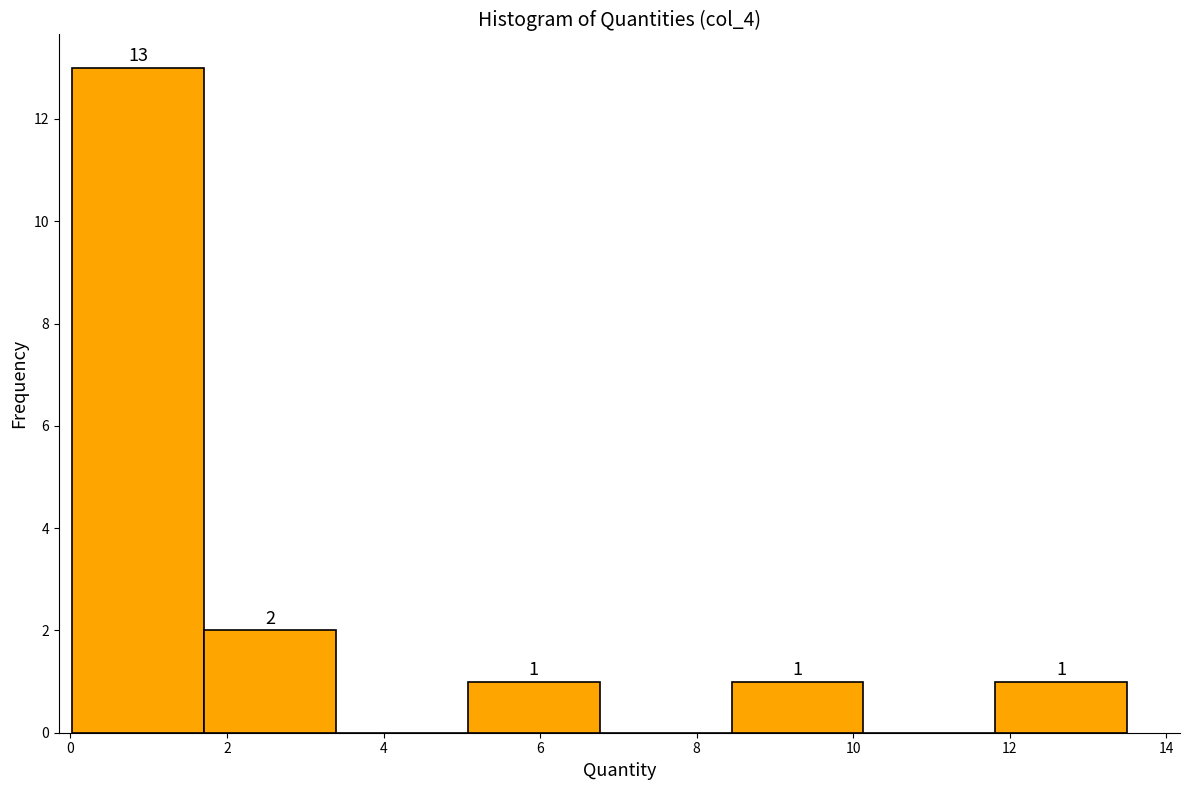

Over which range of the x-axis is the bar tallest?

0.0 to 1.8